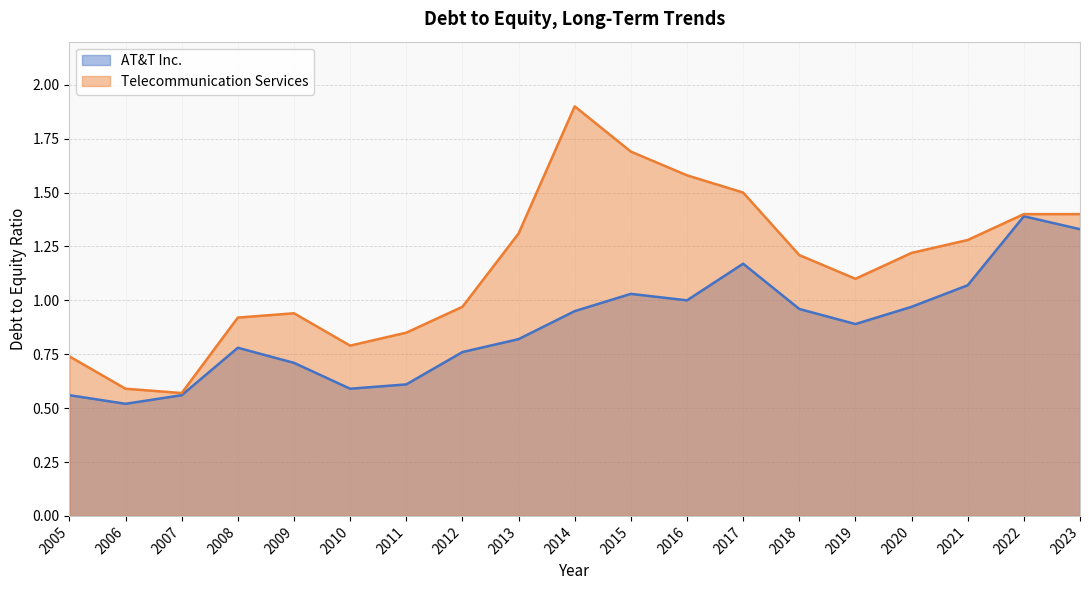

What is the value of the AT&T Inc. point at the 19th from the left?

1.3